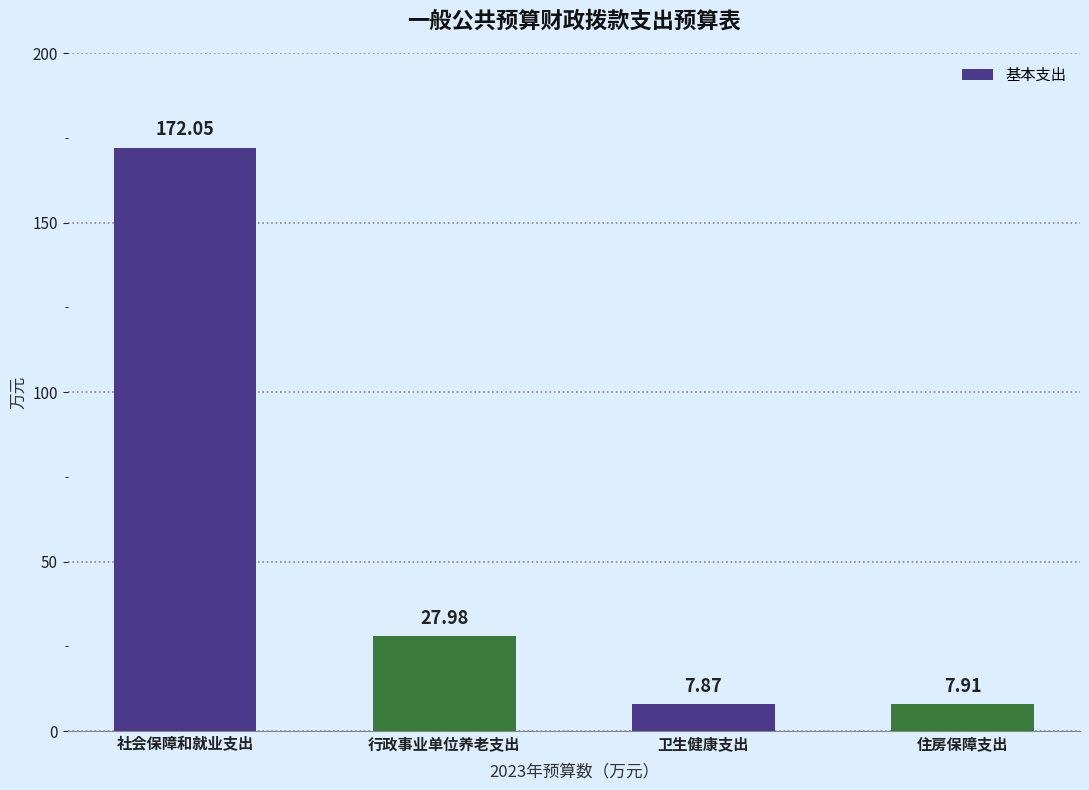

What is the approximate value at 社会保障和就业支出?

172.1